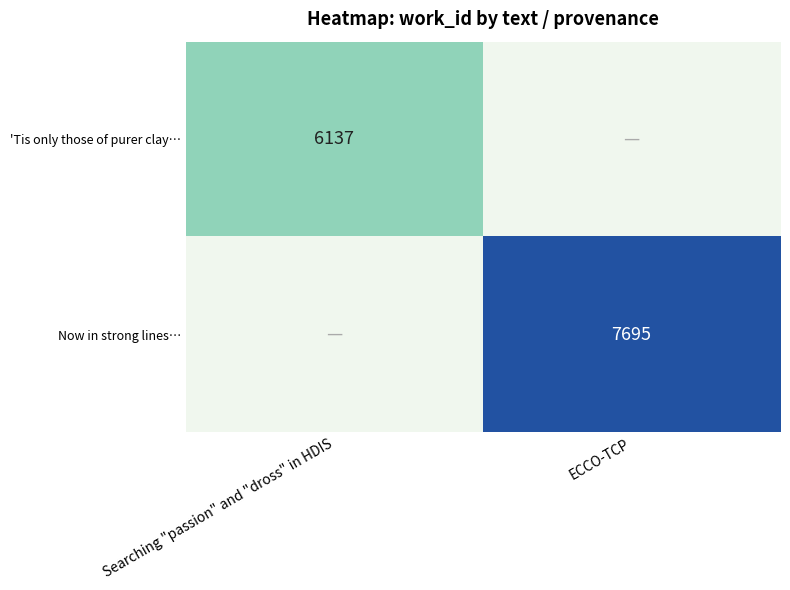

The value of 'Tis only those of purer clay… at Searching "passion" and "dross" in HDIS is 6137. True or false?

True